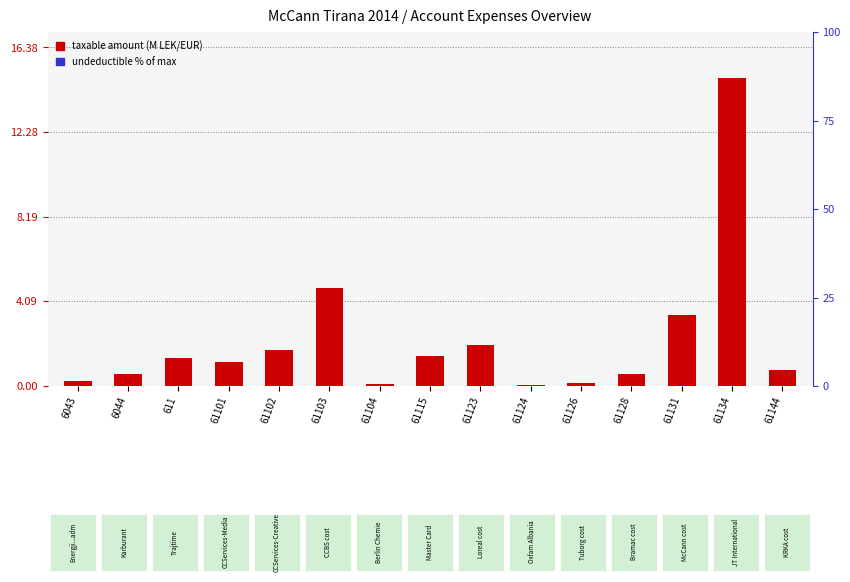

Where is taxable amount (M LEK/EUR) nearest to the value 7?

61103